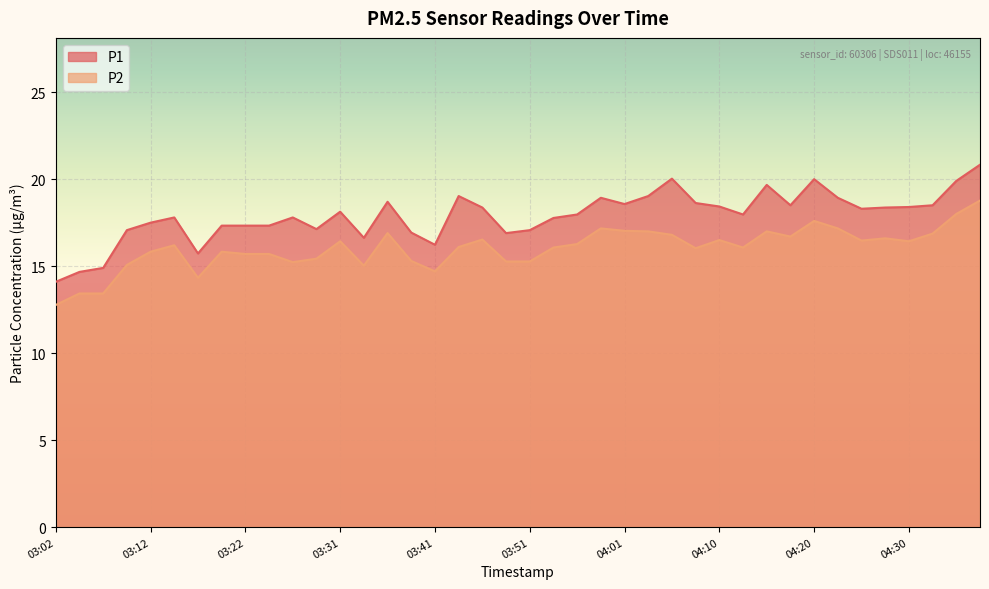

How many lines are shown in the chart?

2